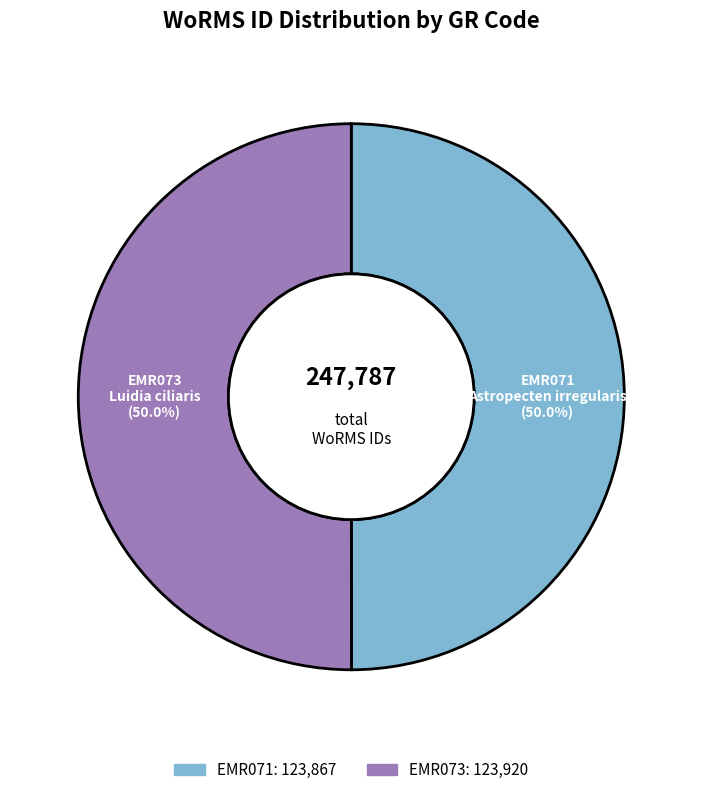

What percentage is NOT represented by EMR071?

50.0%